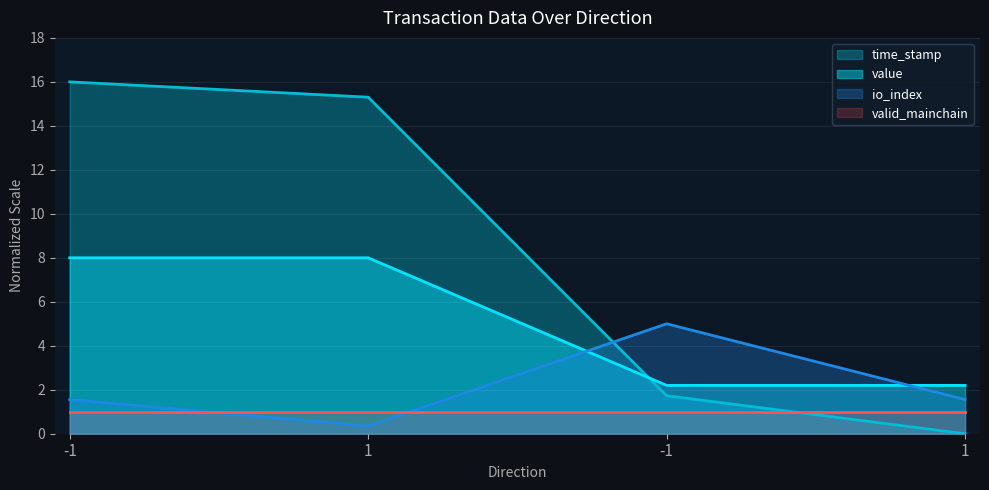

What are all the series names shown in the legend?

time_stamp, value, io_index, valid_mainchain